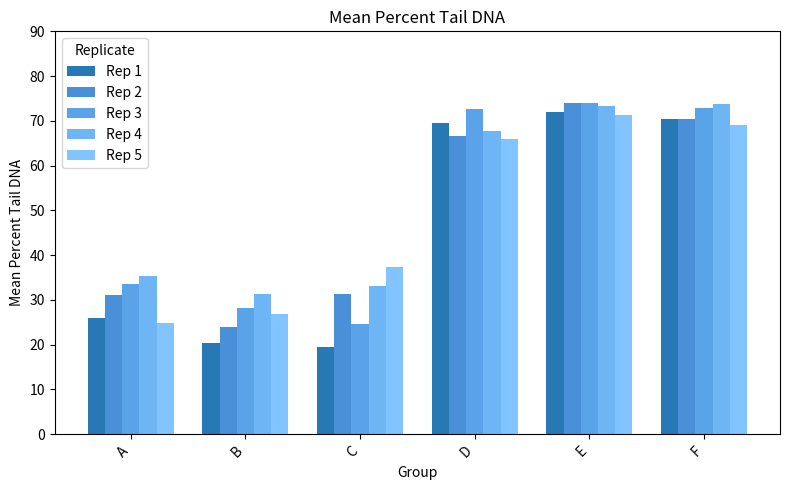

How many series are shown in this chart?

5